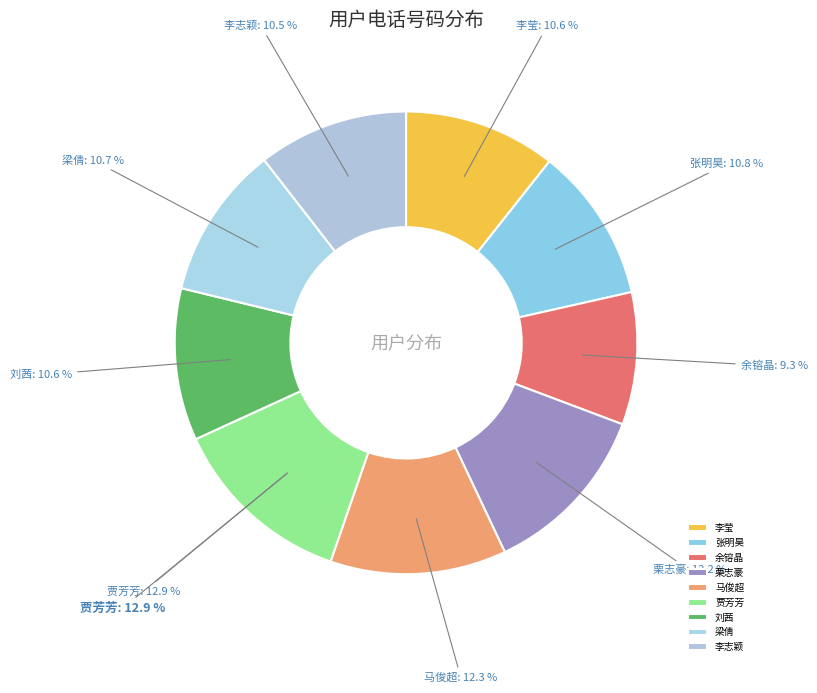

Count the number of slices in the pie.

9